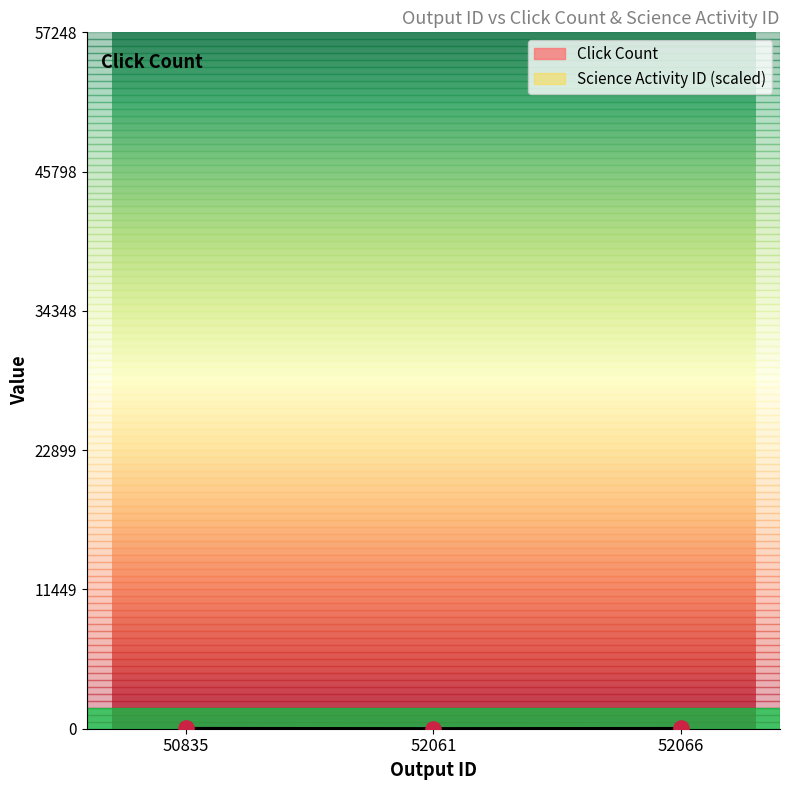

Approximately how many times larger is the value at 50835 compared to 52061?

1.9